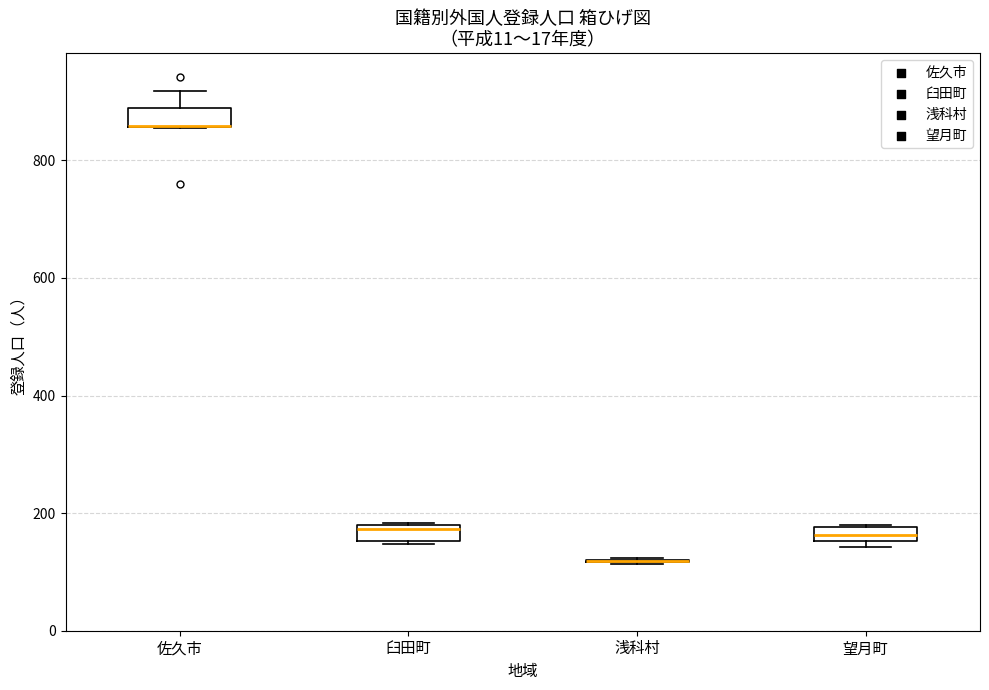

Where is the upper edge of the box for 望月町 on the y-axis? The values are not printed on the chart, so give them approximately, as read against the axis.

180